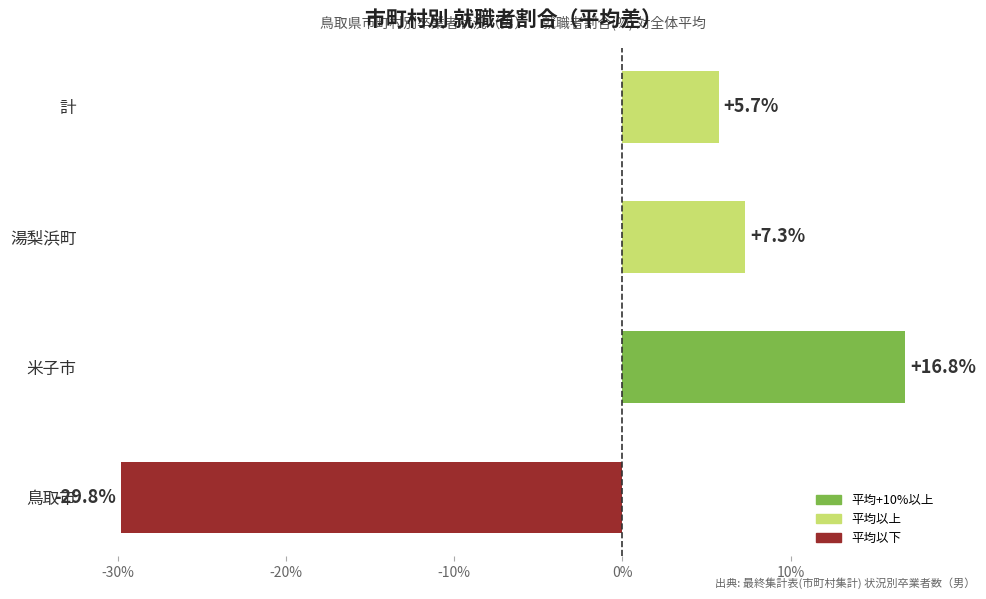

Which label corresponds to the smallest value in the chart?

鳥取市